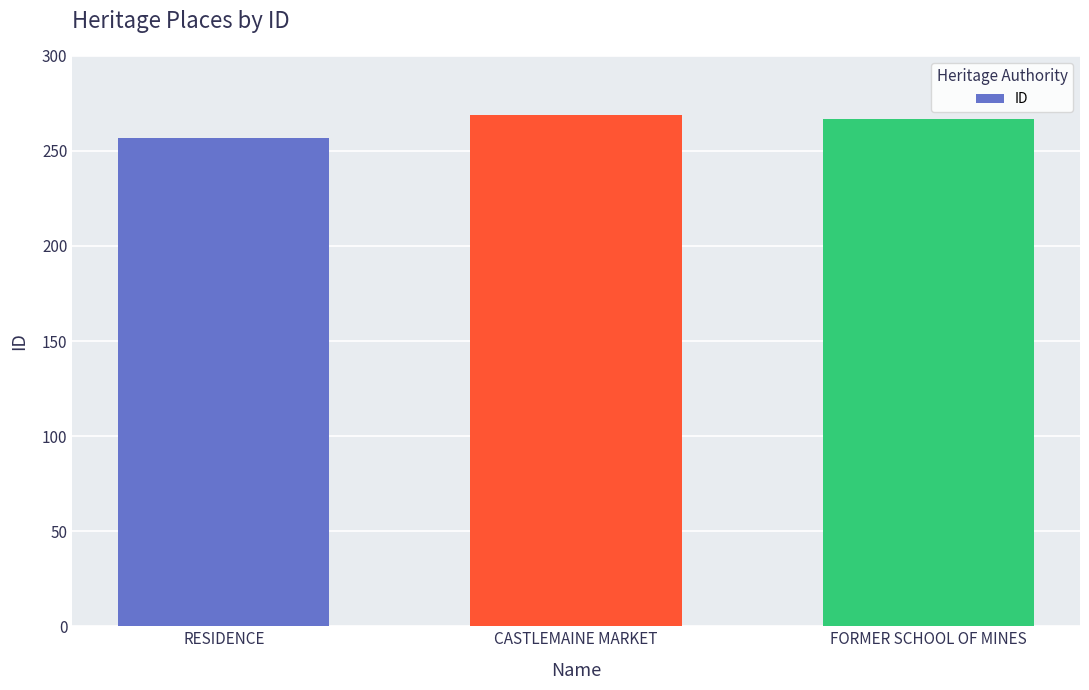

Where does the data first go above 267?

CASTLEMAINE MARKET